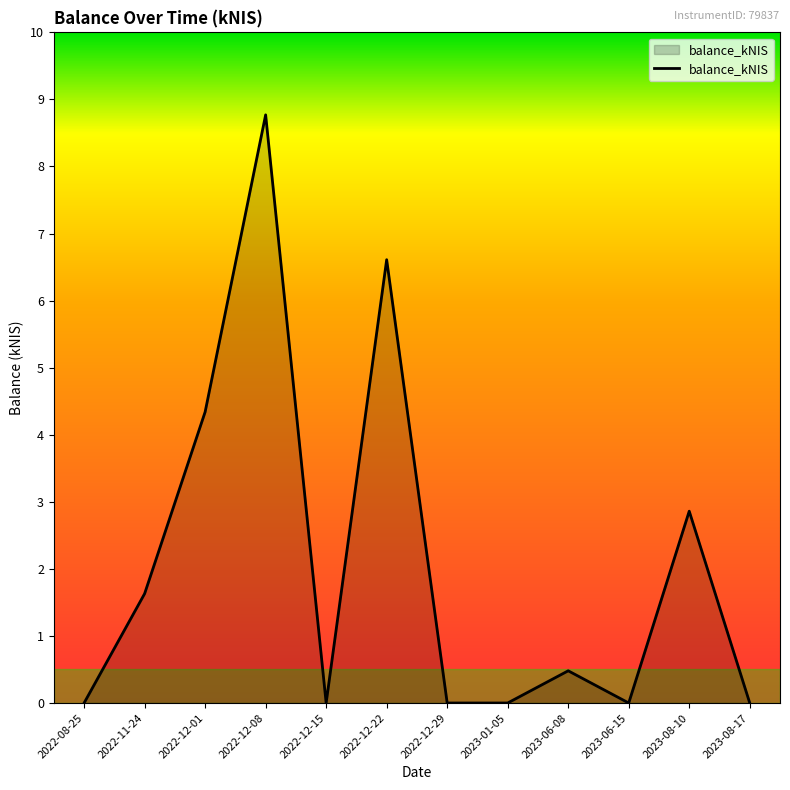

What position from the left is 2023-08-17?

12